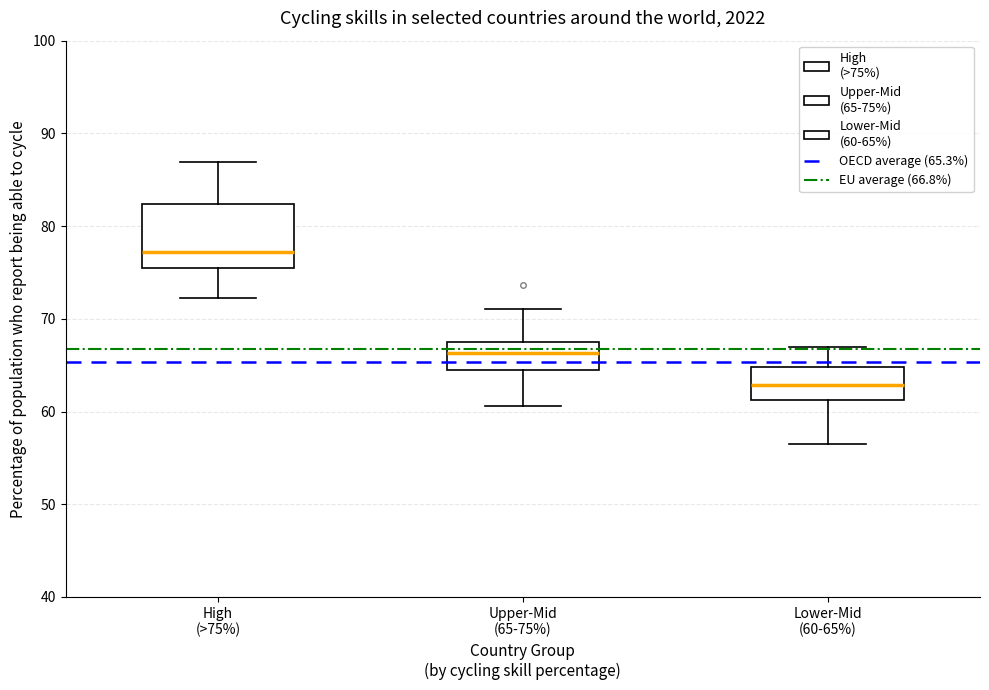

Reading left to right, read every box against the y-axis: the position of its median line, the range the box covers, and the ends of its whiskers. The values are not printed on the chart, so give them approximately, as read against the axis.

High (>75%): median 77, box 76 to 82, whiskers 72 to 87
Upper-Mid (65-75%): median 66, box 64 to 67, whiskers 61 to 71
Lower-Mid (60-65%): median 63, box 61 to 65, whiskers 56 to 67